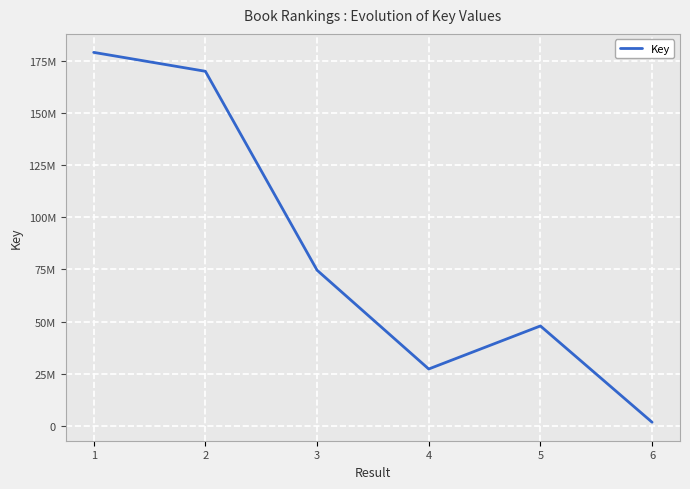

Does the chart have visible grid lines?

Yes